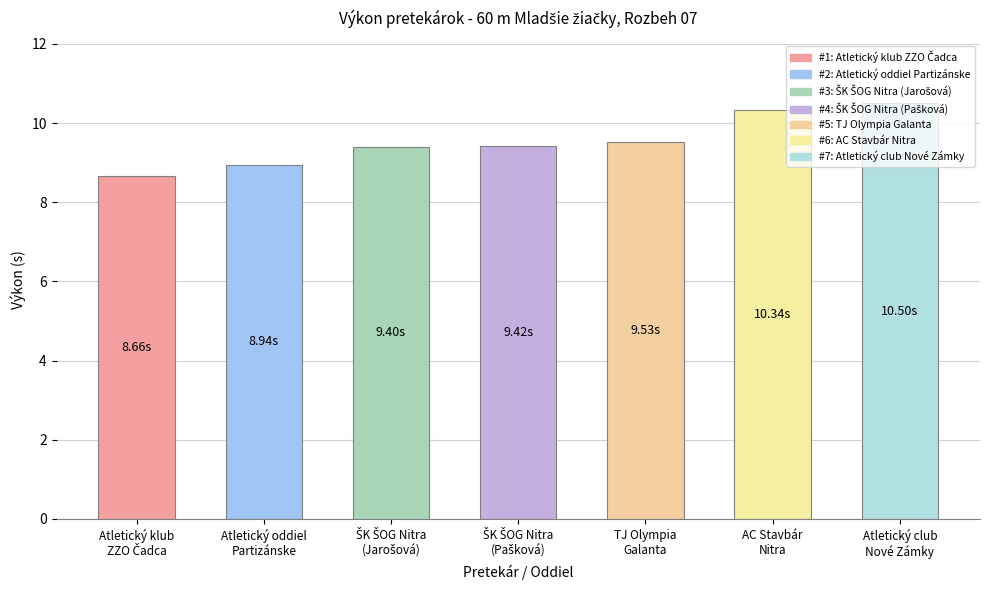

What is the difference between the maximum and minimum values?

1.8